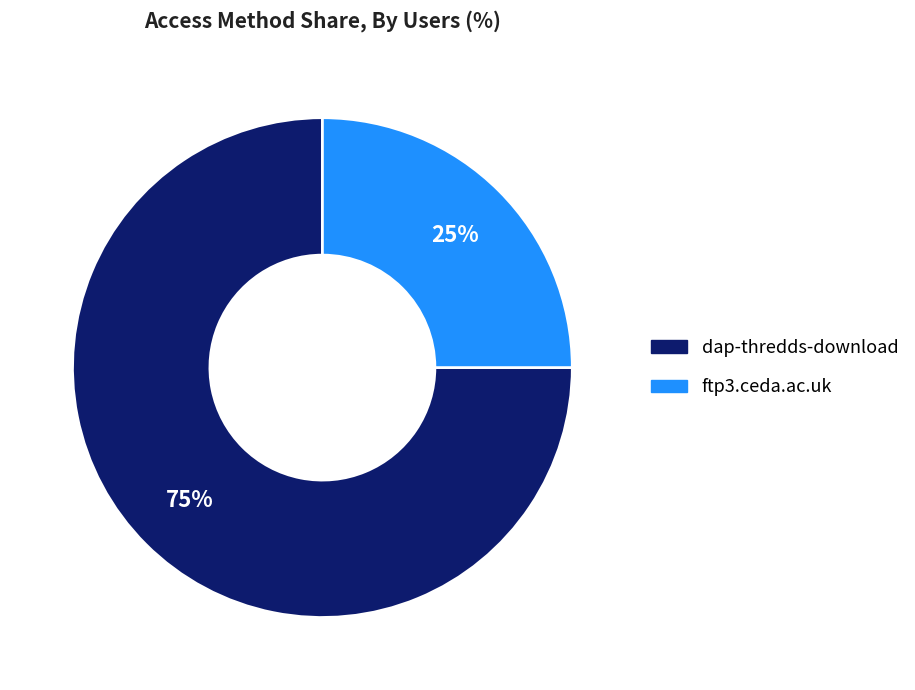

To the nearest percent, what is the average slice percentage?

50%